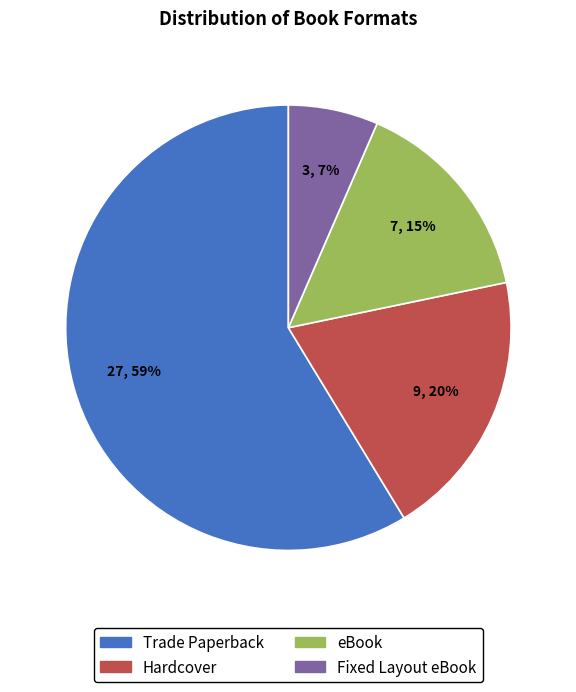

Do eBook and Fixed Layout eBook together represent more than half of the pie?

No